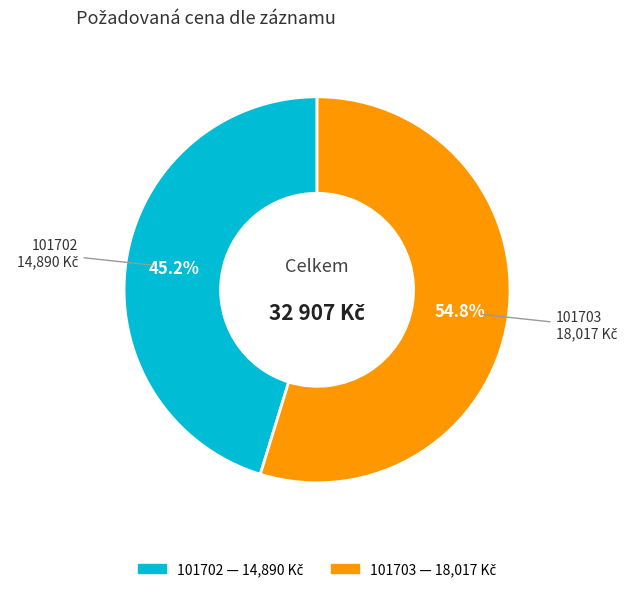

Is it true that 101702 is 39% of the pie?

False